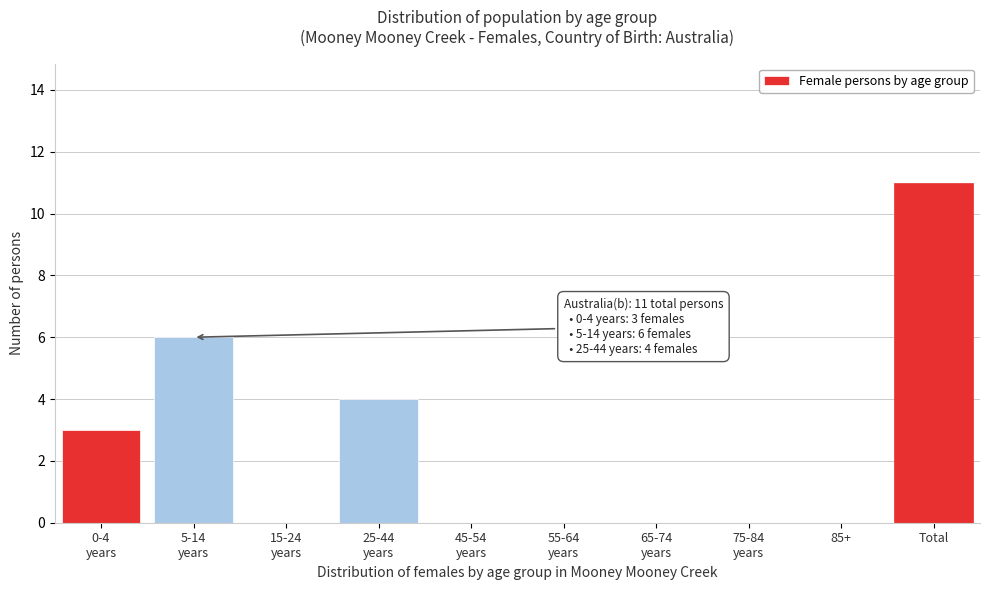

What is the maximum value shown in the chart?

11